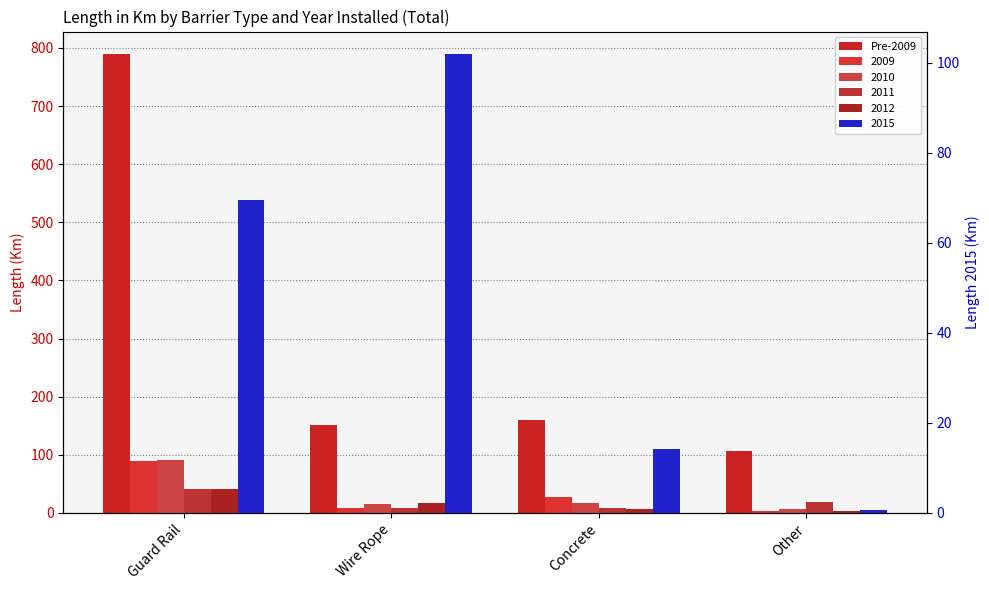

How many data points does each series have?

4